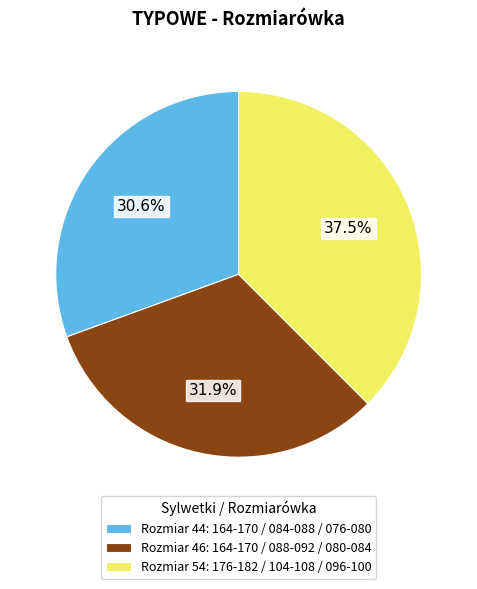

Is the sum of Rozmiar 44: 164-170 / 084-088 / 076-080 and Rozmiar 54: 176-182 / 104-108 / 096-100 greater than half?

Yes